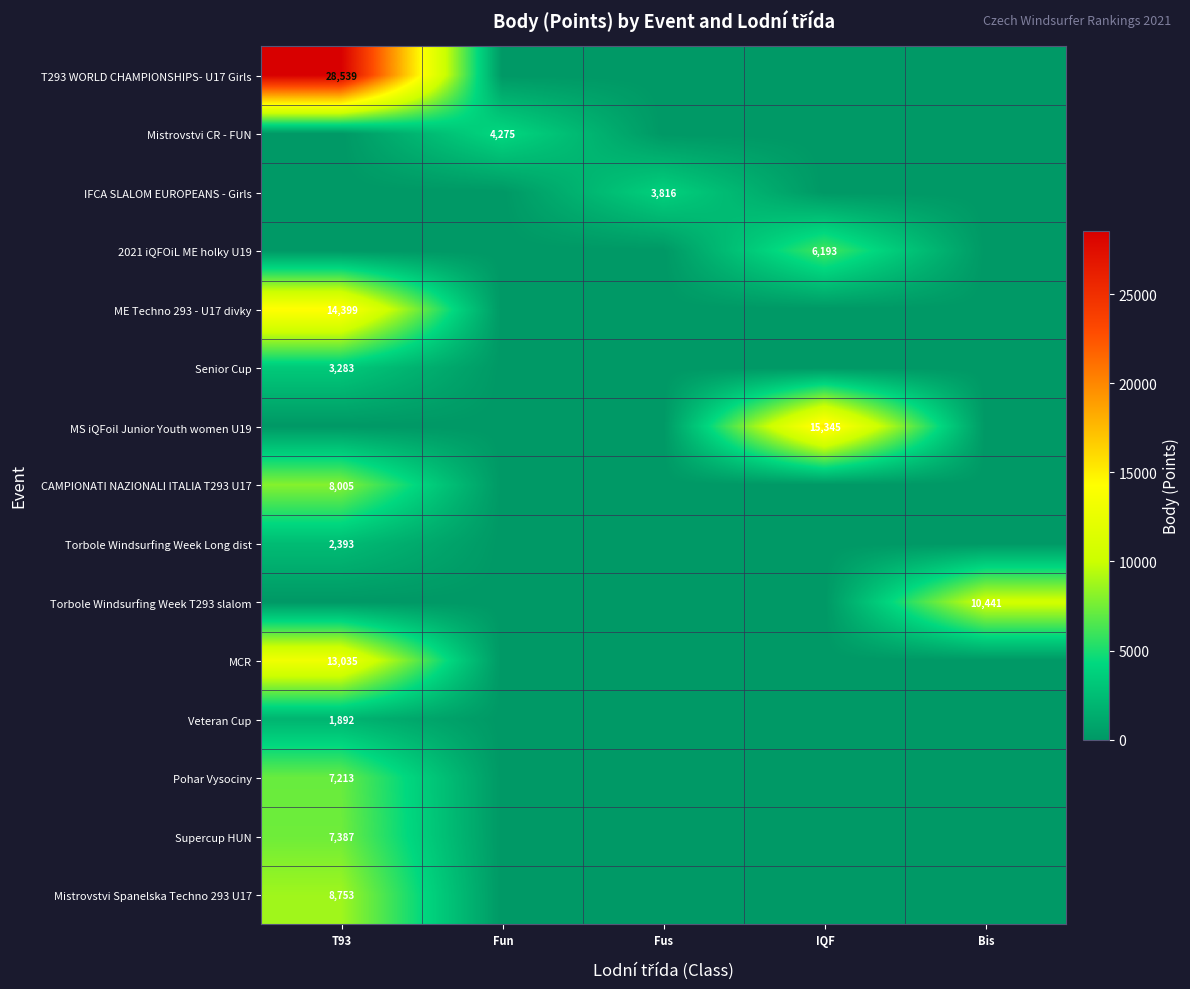

How many data points does each series have?

5